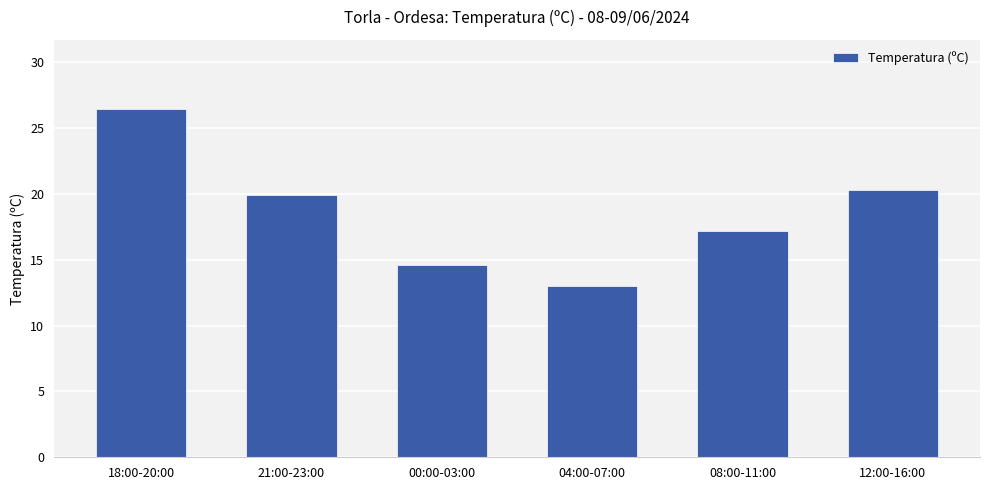

What value does the data have at 12:00-16:00?

20.3